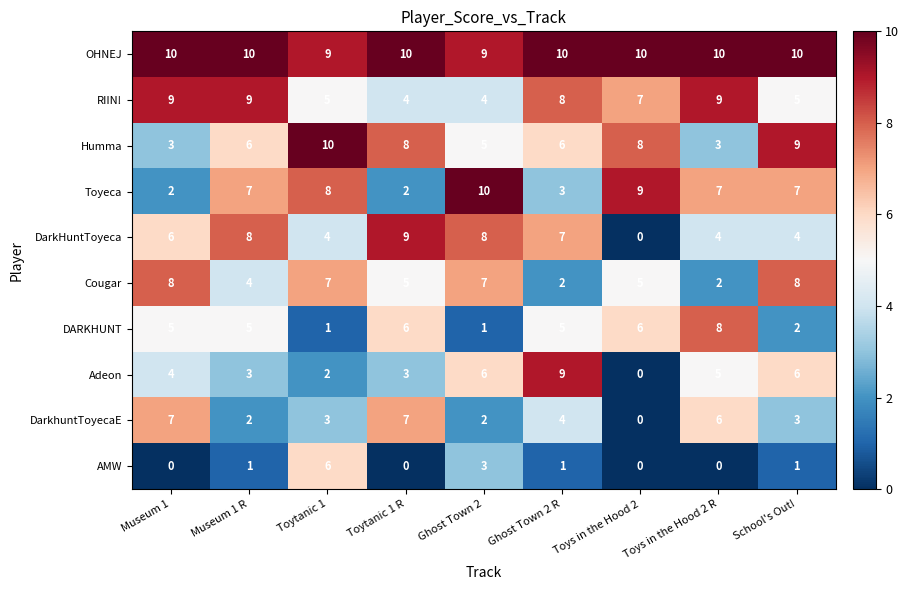

What is the average value of the Humma series?

6